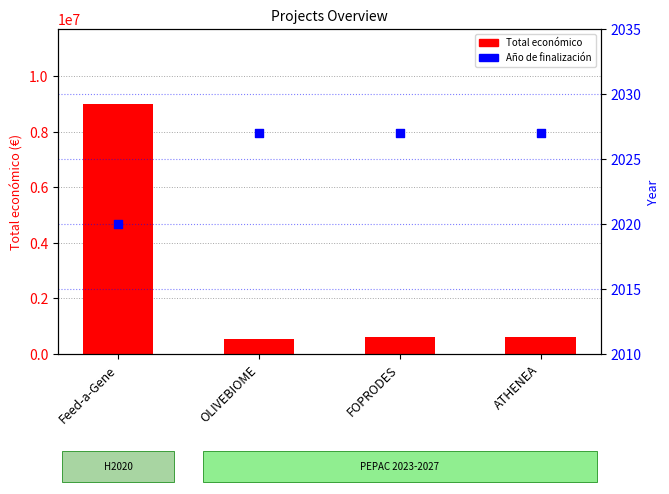

Which series has the widest spread of Y values?

Total económico